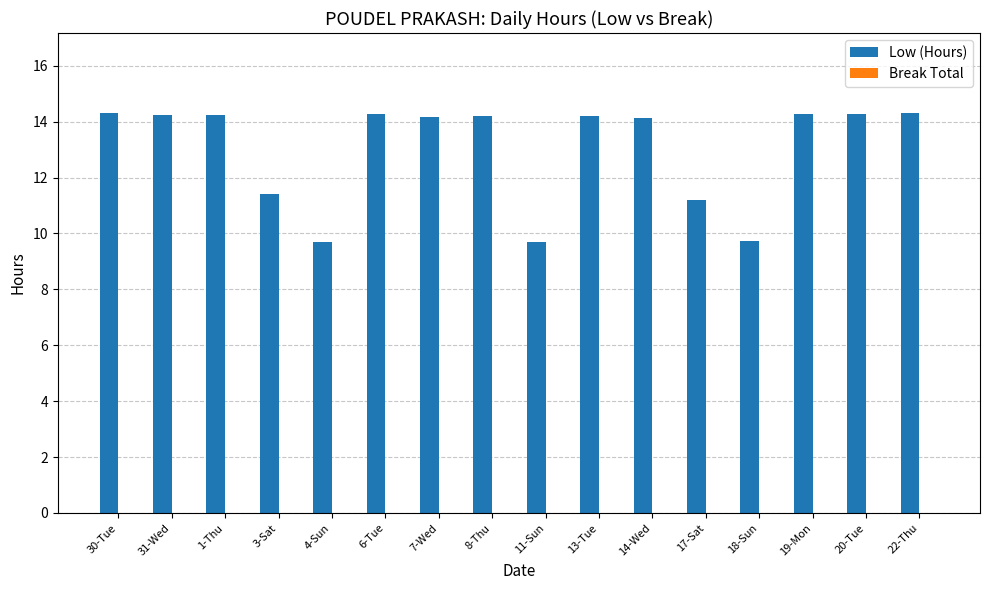

Is it true that the value at 30-Tue is 14.3?

True